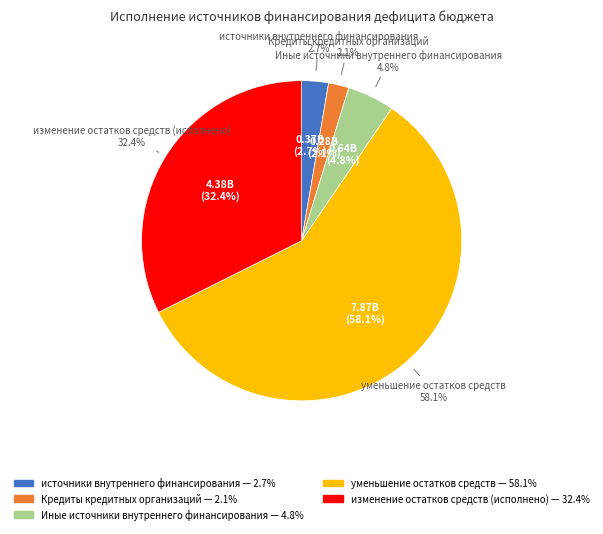

Is there any slice that represents more than half of the pie?

Yes